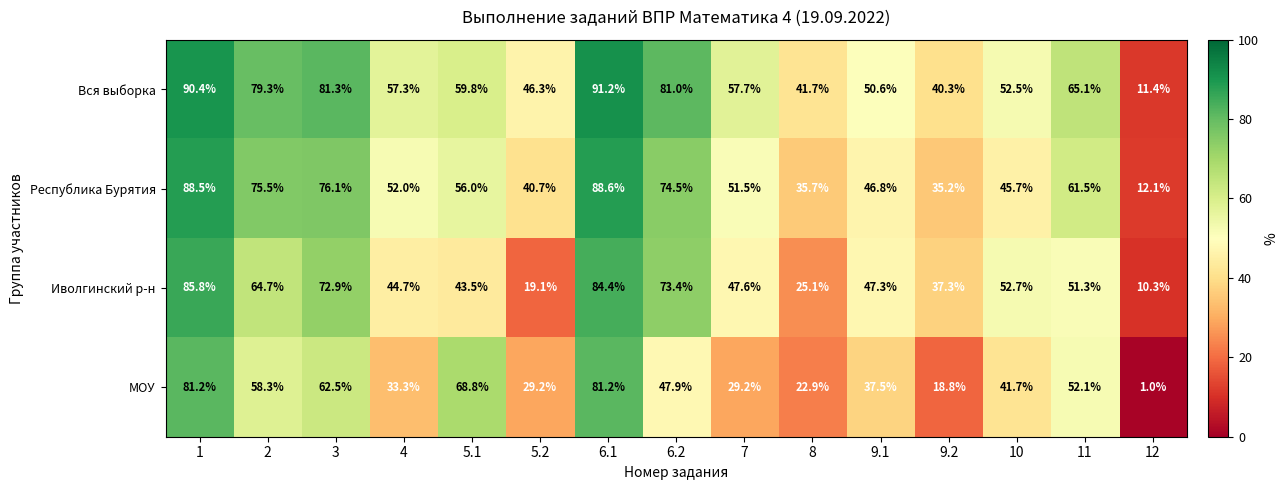

Where is Республика Бурятия nearest to the value 50?

7